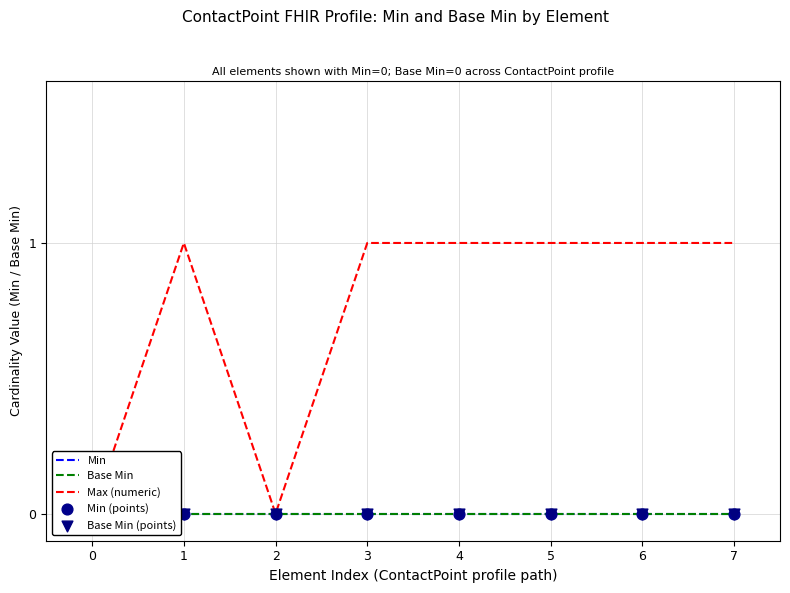

What are all the series names shown in the legend?

Min, Base Min, Max (numeric), Min (points), Base Min (points)